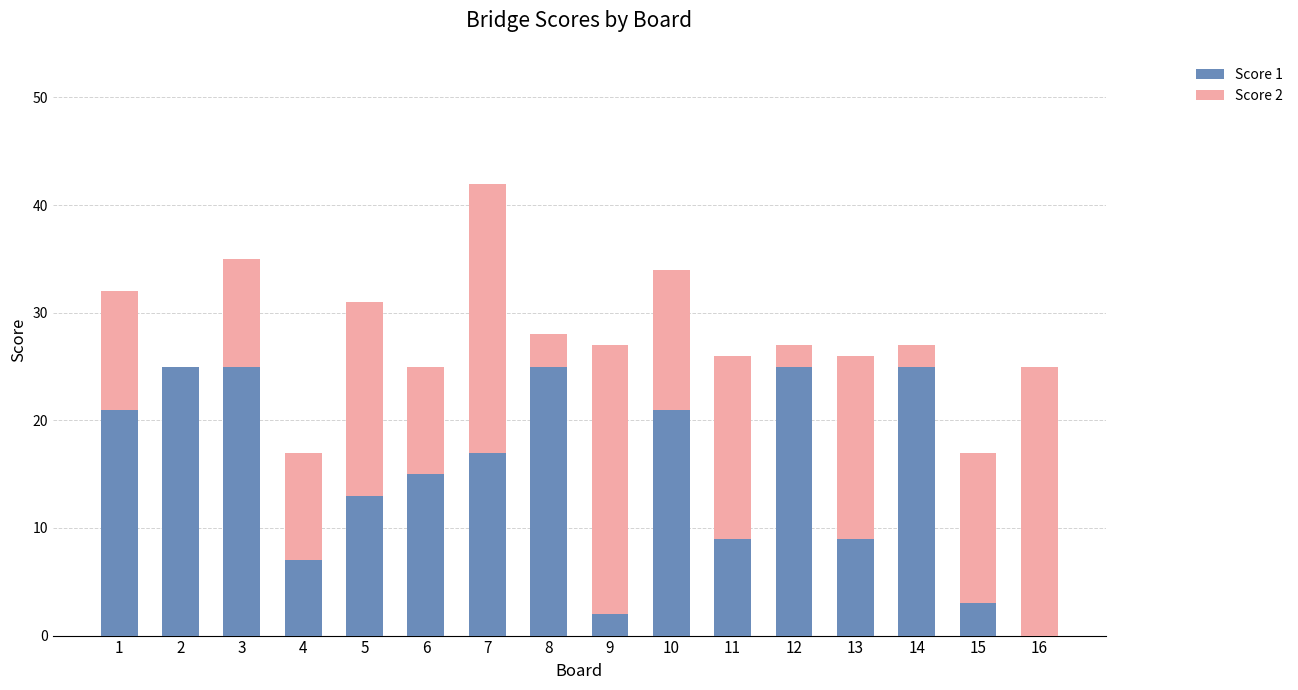

Are the bars horizontal?

No